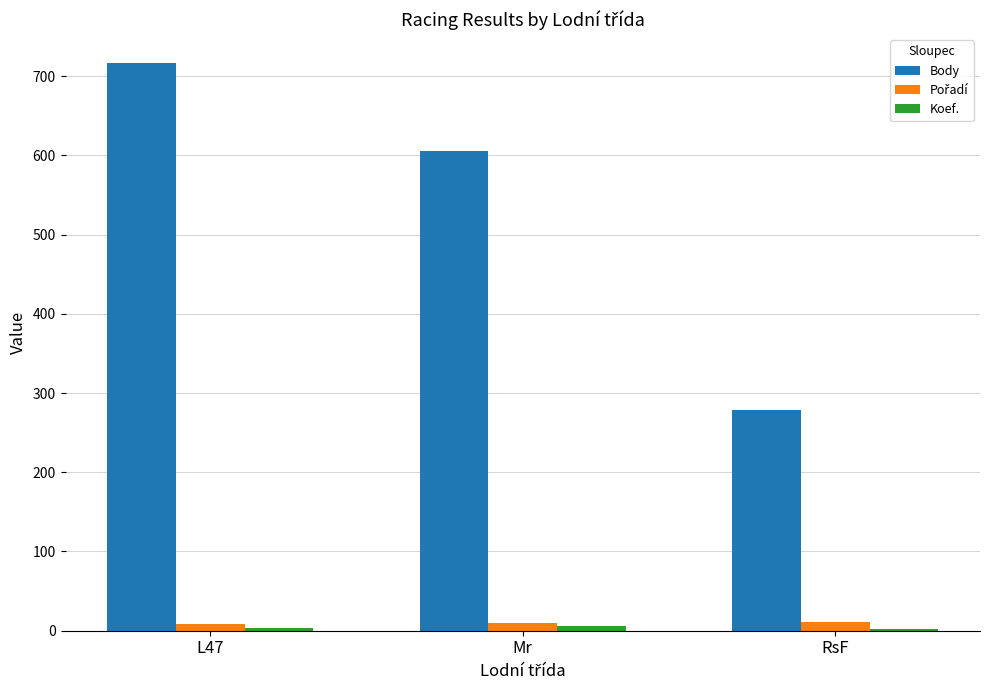

Between Mr and RsF, which series saw the biggest shift?

Body